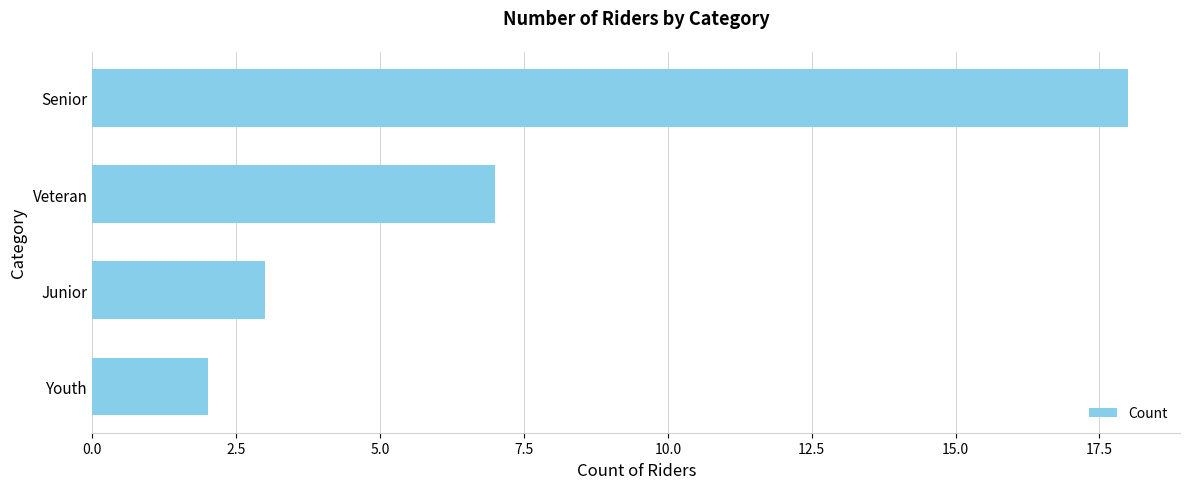

What is the change in value from Veteran to Youth?

-5